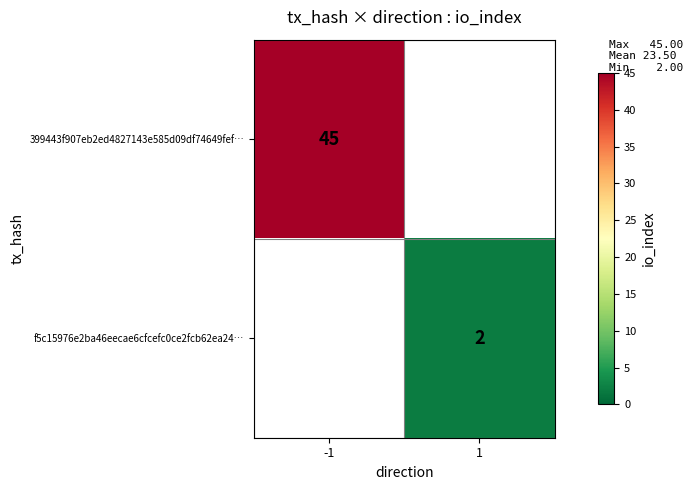

What is the greatest value displayed?

45.0